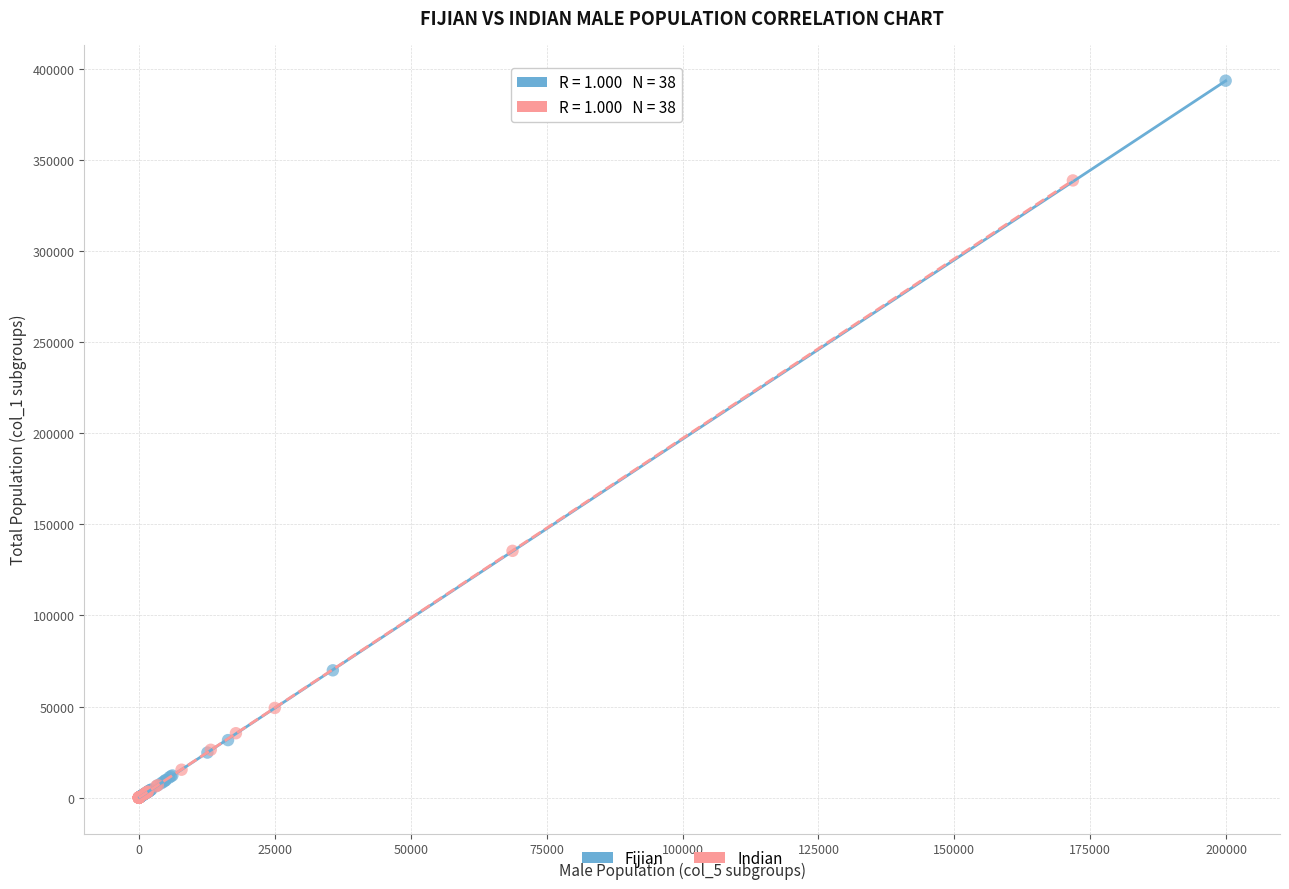

What are all the series names shown in the legend?

Fijian, Indian